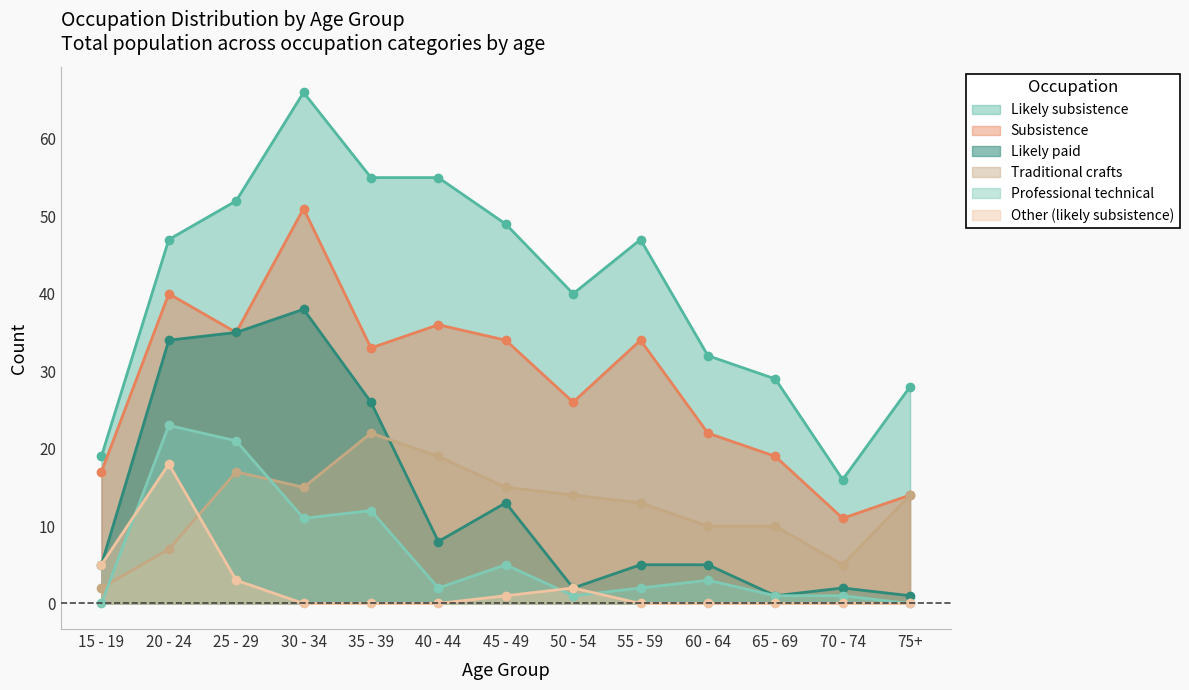

The Traditional crafts series shows 10 at 60 - 64. True or false?

True